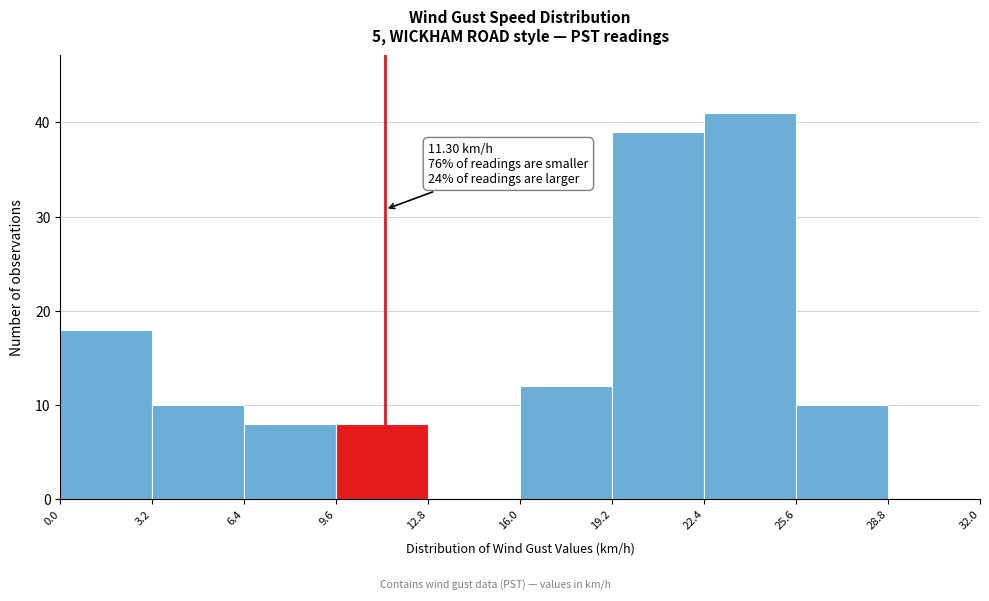

Which range on the x-axis has the tallest bar?

22.4 to 25.6